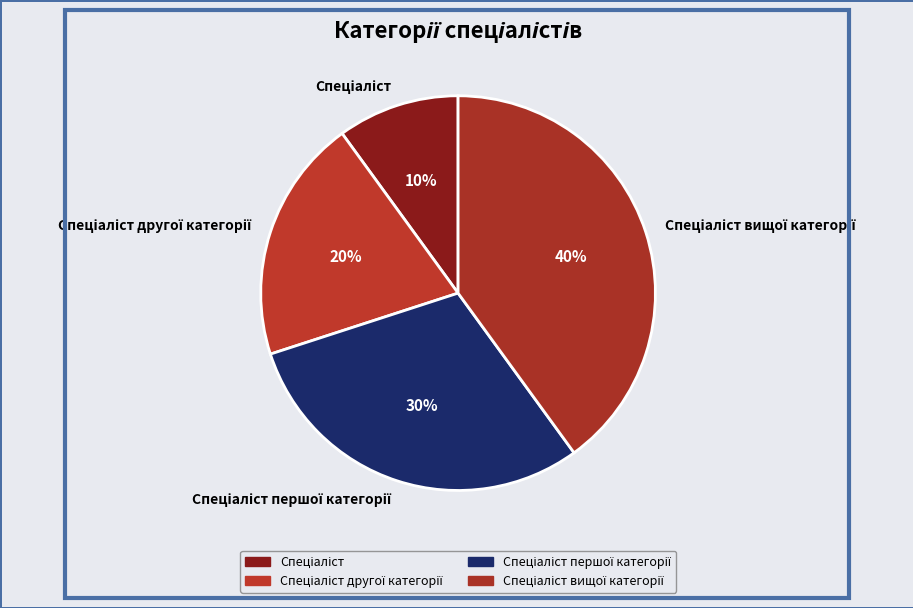

To the nearest percent, what is the average slice percentage?

25%